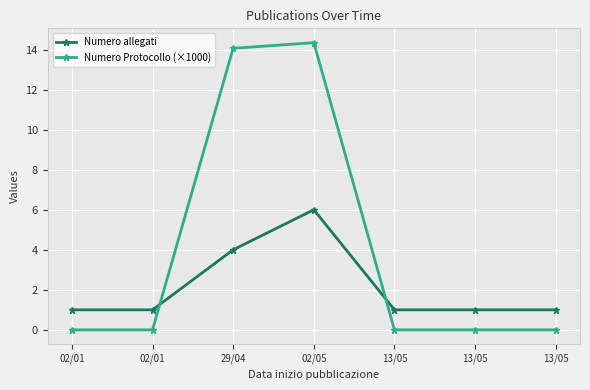

At 13/05, list the series in order from largest to smallest.

Numero allegati, Numero Protocollo (×1000)